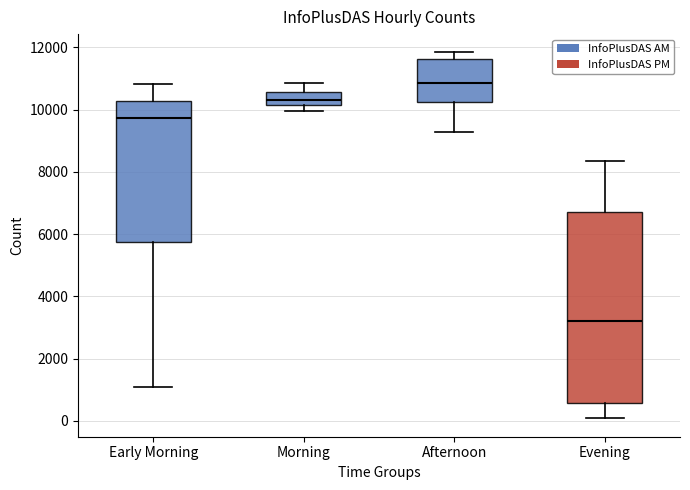

Reading left to right, read every box against the y-axis: the position of its median line, the range the box covers, and the ends of its whiskers. The values are not printed on the chart, so give them approximately, as read against the axis.

Early Morning: median 9800, box 5800 to 10200, whiskers 1000 to 10800
Morning: median 10200 (inside the box), box 10200 to 10600, whiskers 10000 to 10800
Afternoon: median 10800, box 10200 to 11600, whiskers 9200 to 11800
Evening: median 3200, box 600 to 6800, whiskers 0 to 8400